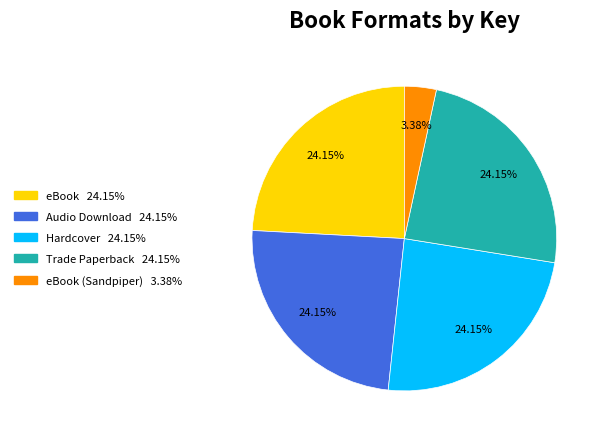

Does any single category account for the majority?

No